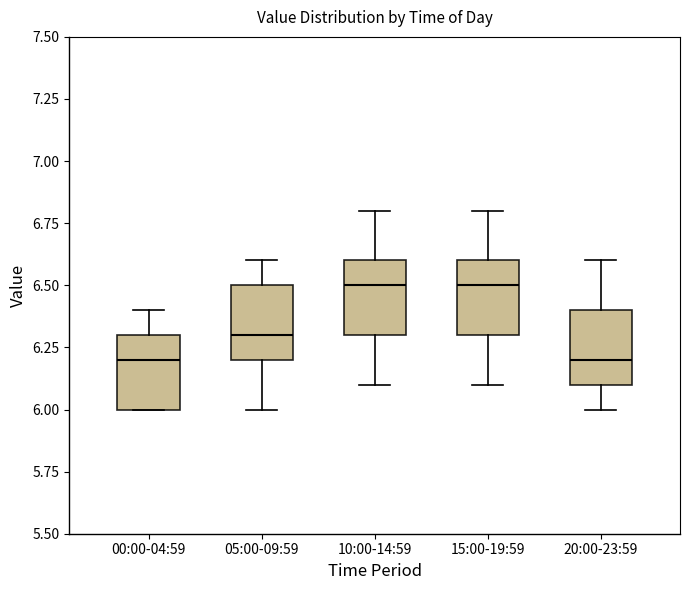

Reading left to right, transcribe this box plot: for each box, give where its median line is, the range the box spans, and where its two whiskers end, as read against the y-axis. The values are not printed on the chart, so give them approximately, as read against the axis.

00:00-04:59: median 6.2, box 6.0 to 6.3, whiskers 6.0 to 6.4
05:00-09:59: median 6.3, box 6.2 to 6.5, whiskers 6.0 to 6.6
10:00-14:59: median 6.5, box 6.3 to 6.6, whiskers 6.1 to 6.8
15:00-19:59: median 6.5, box 6.3 to 6.6, whiskers 6.1 to 6.8
20:00-23:59: median 6.2, box 6.1 to 6.4, whiskers 6.0 to 6.6